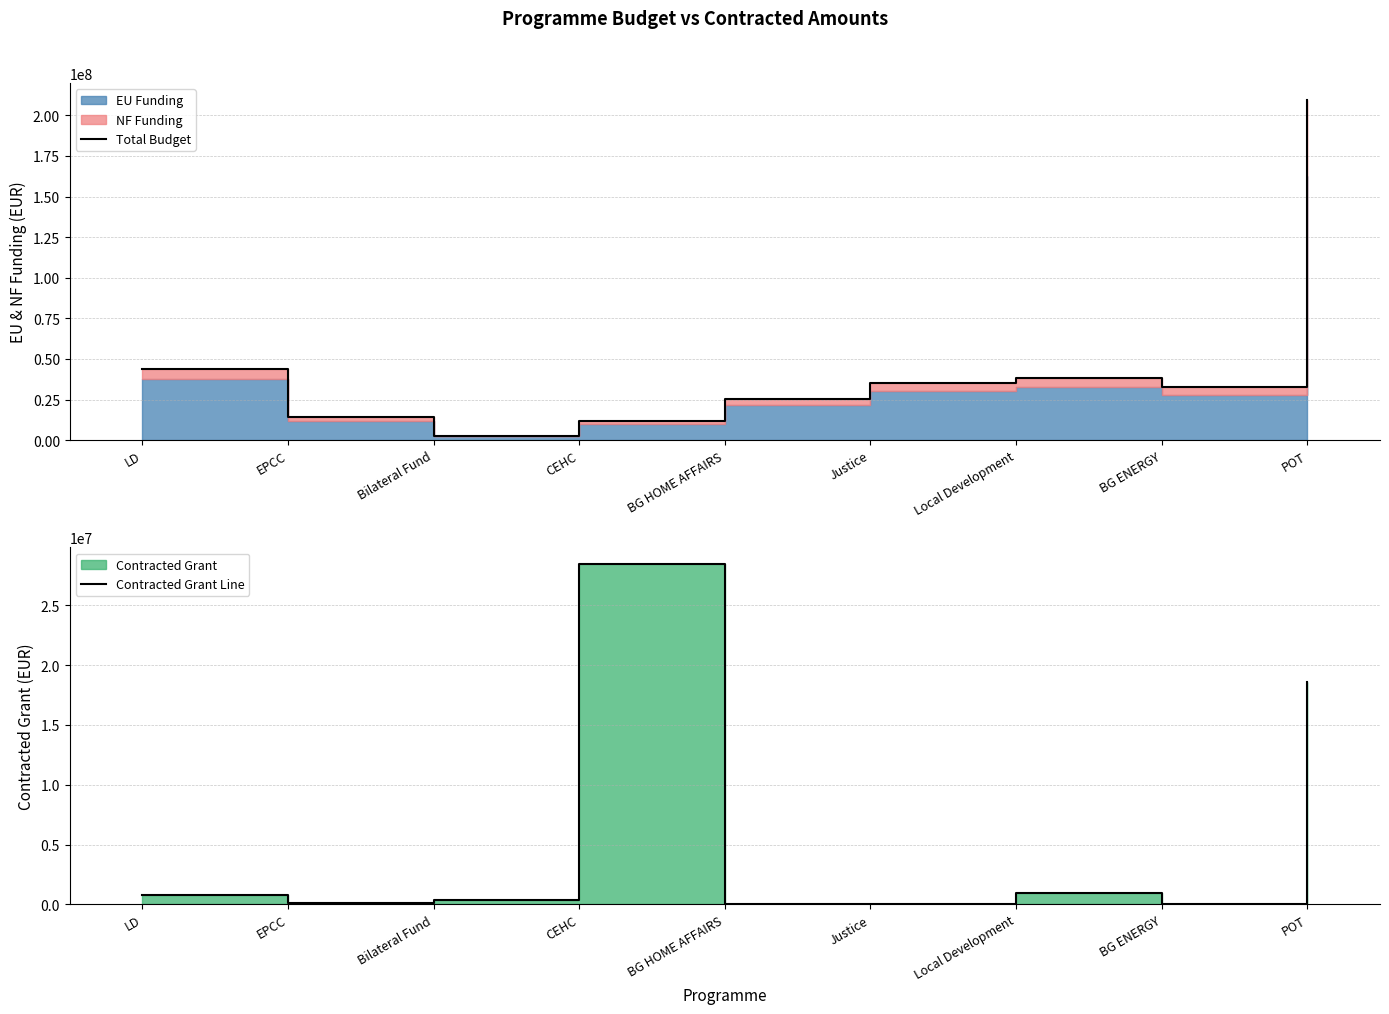

True or false: Contracted Grant Line has a value of 18557146.5 at POT.

True